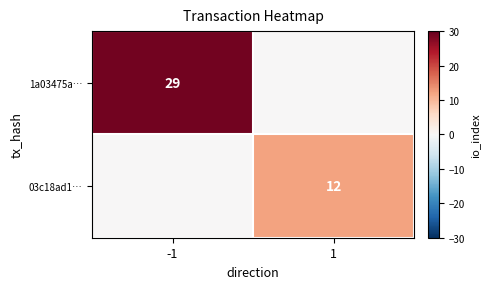

True or false: 03c18ad1… has a value of 12 at 1.

True